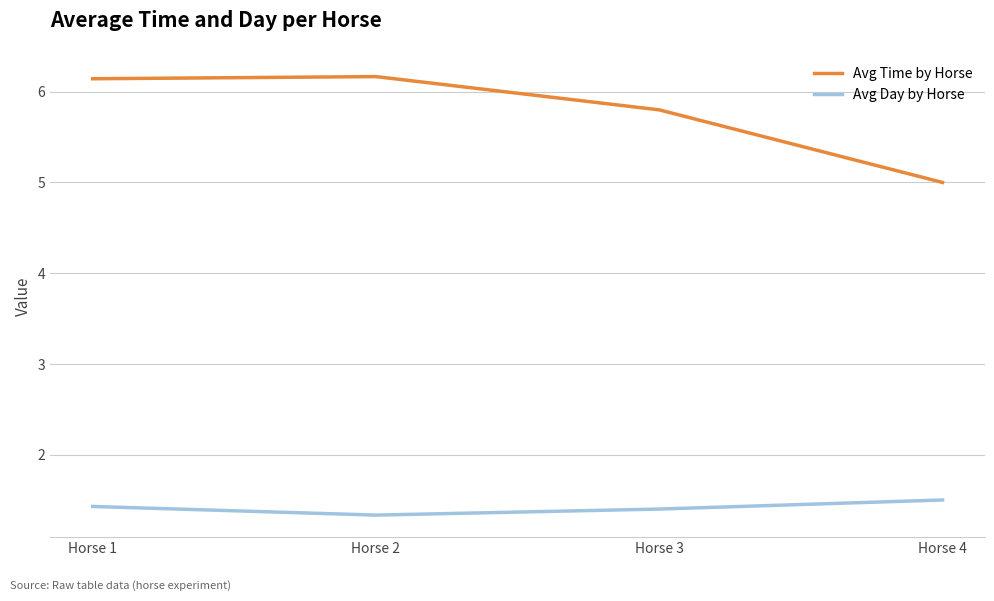

True or false: Avg Day by Horse has a value of 1.9 at Horse 1.

False